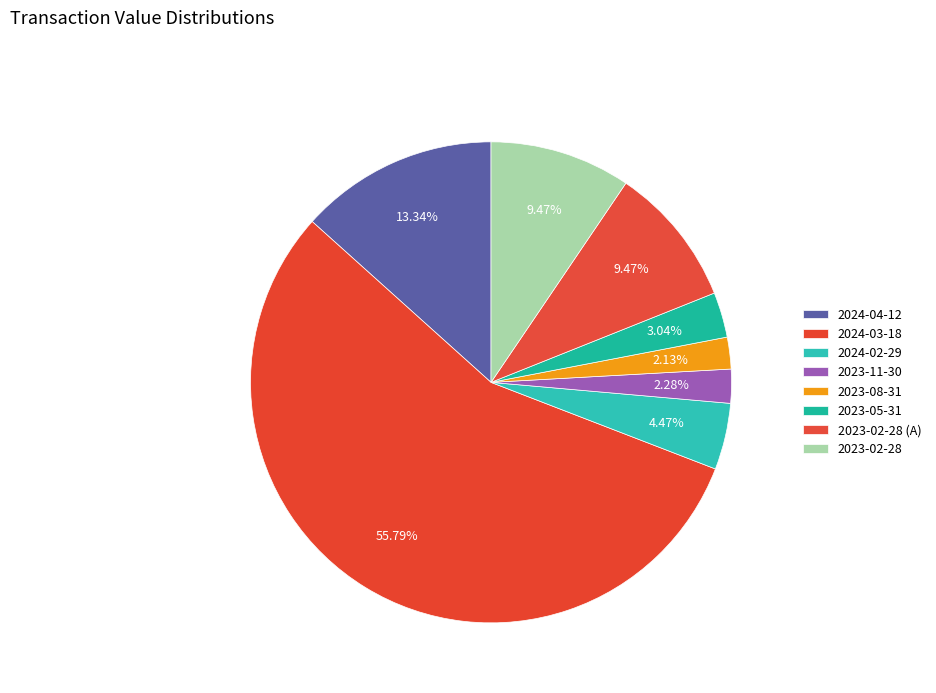

How many slices are in this pie chart?

8